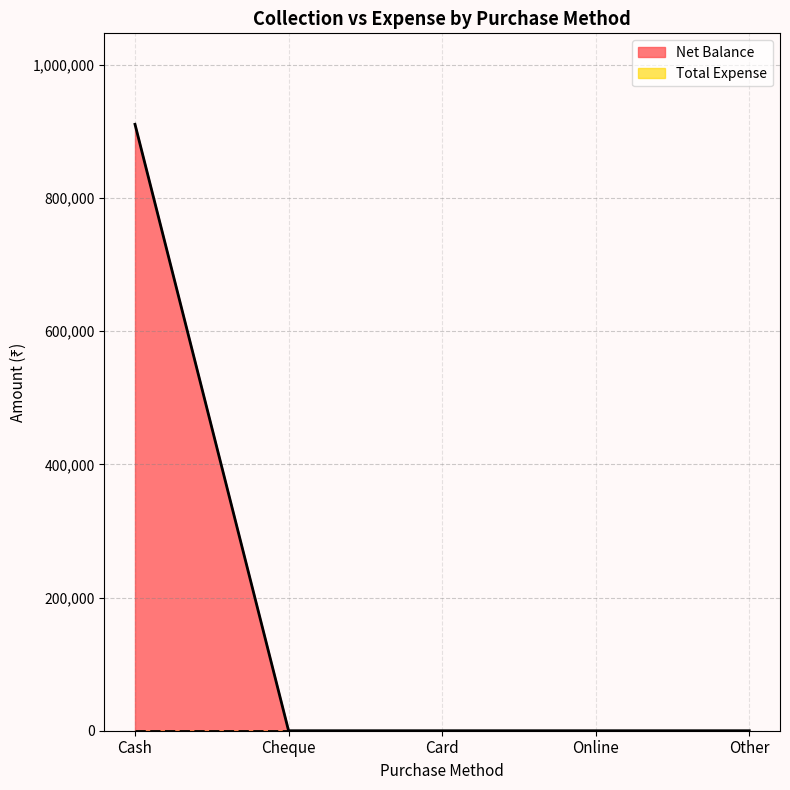

What is the label of the 1st point from the right?

Other